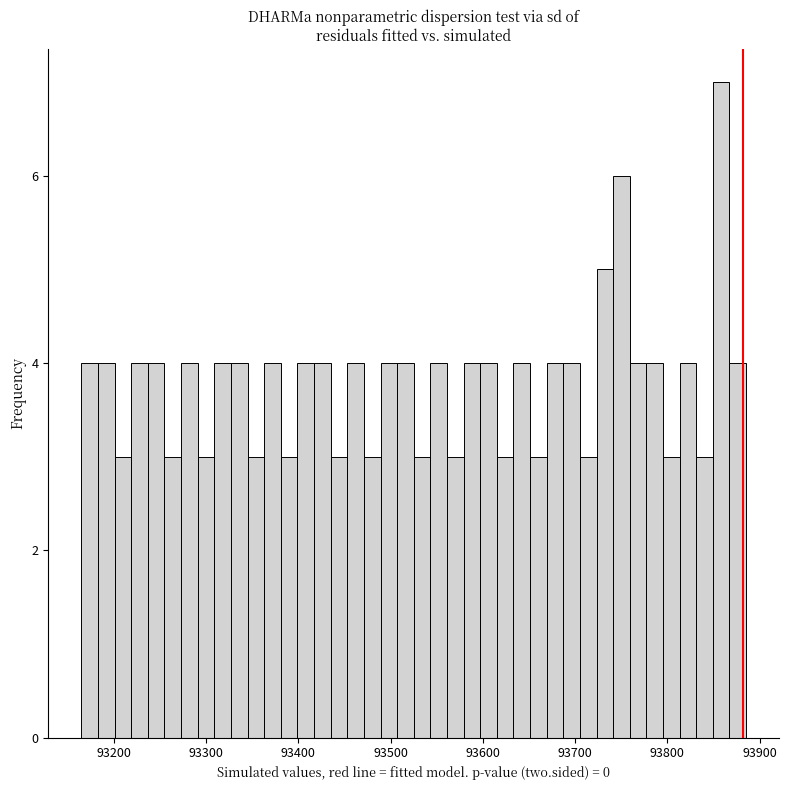

Read against the x-axis, roughly where is the centre of the tallest bar?

93860